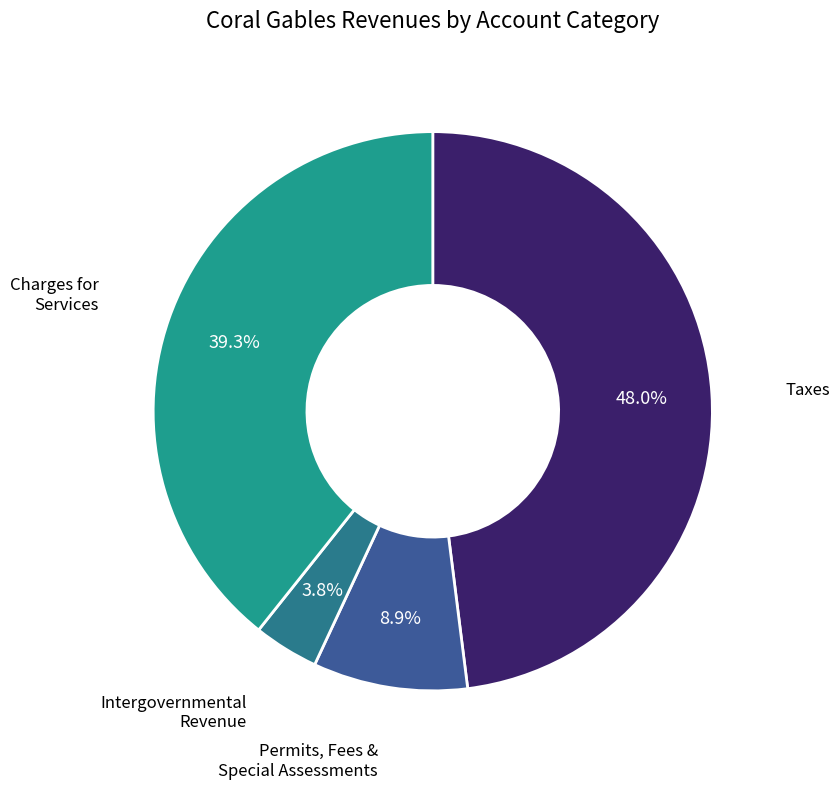

What percentage is NOT represented by Permits, Fees & Special Assessments?

91.1%